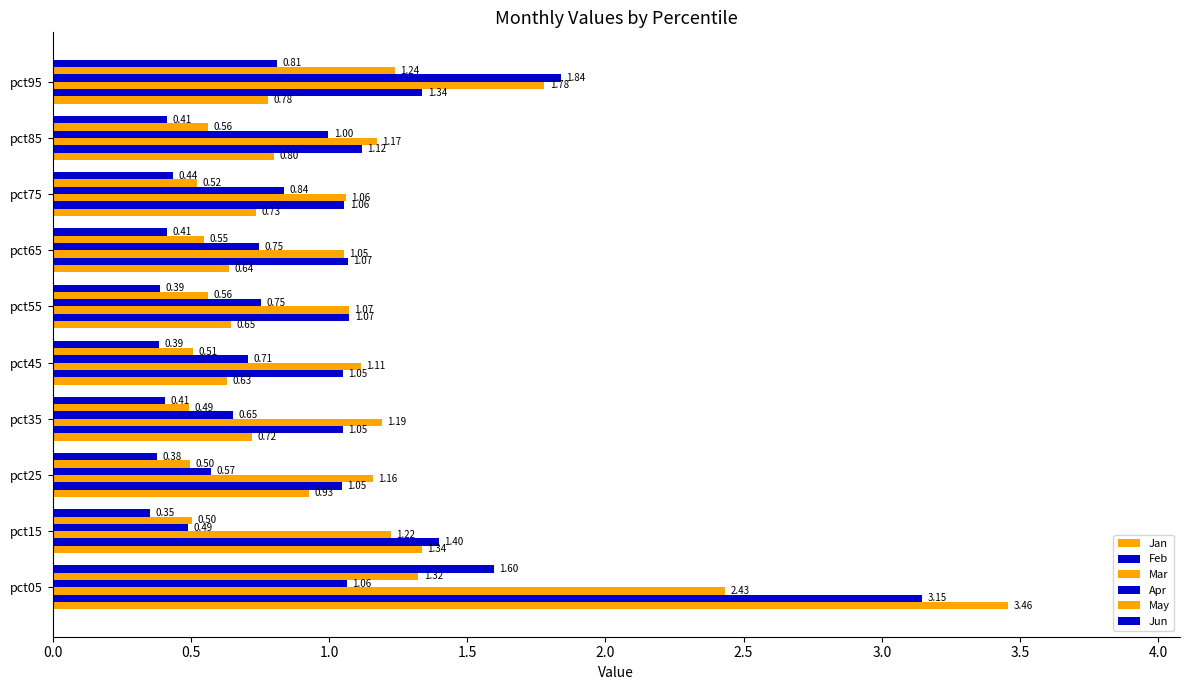

Count the number of data series in this chart.

6